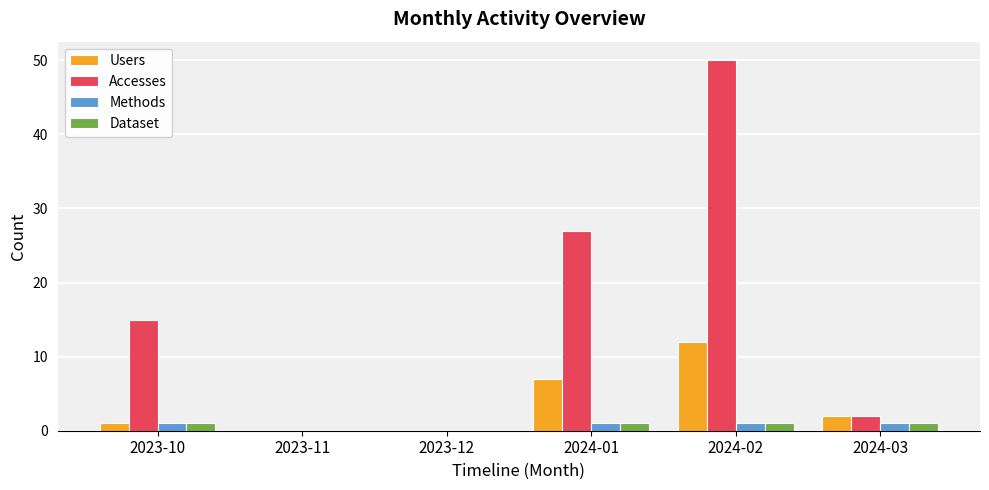

Which series changed the most between 2023-10 and 2024-03?

Accesses